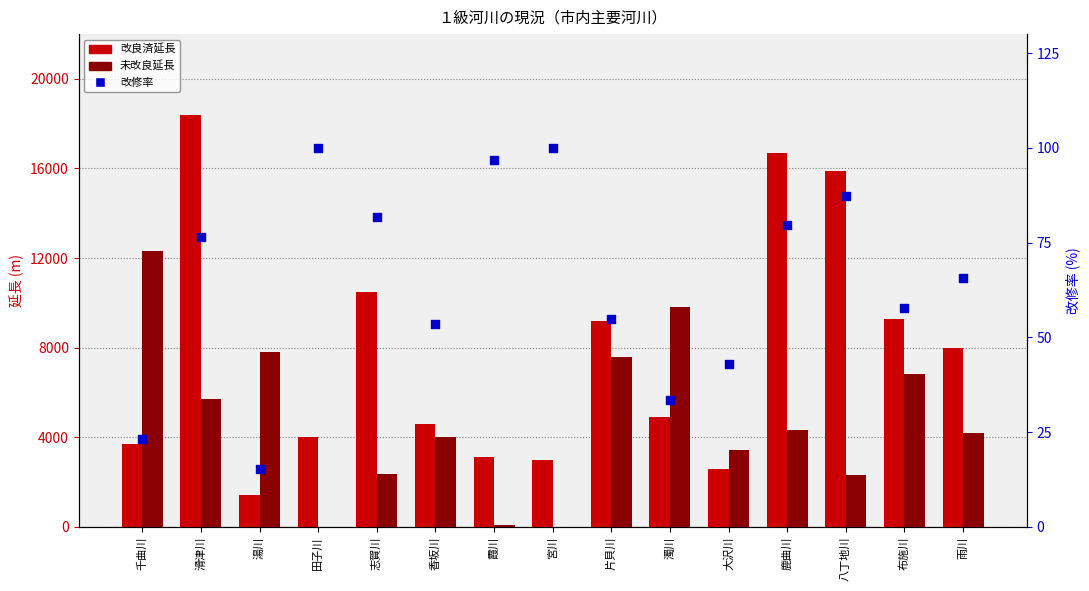

At which category is the sum across all series the highest?

滑津川